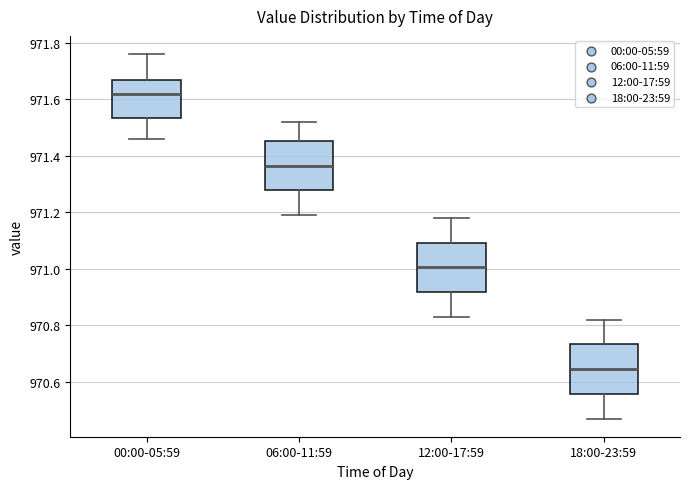

Which box has the highest median line?

00:00-05:59